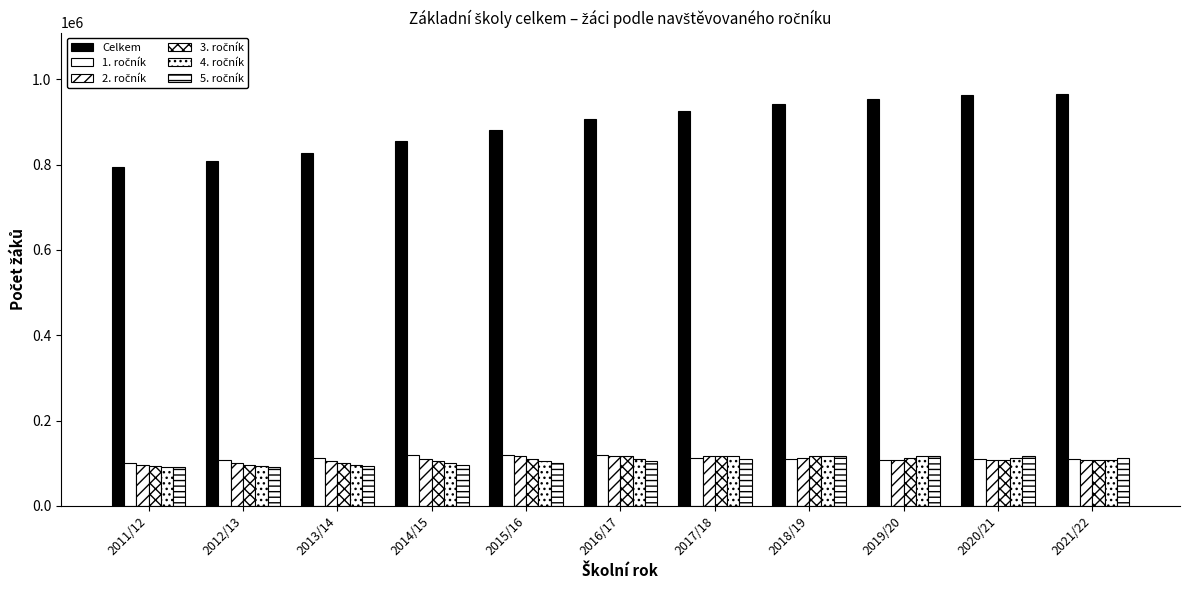

How many bars are there in total?

66